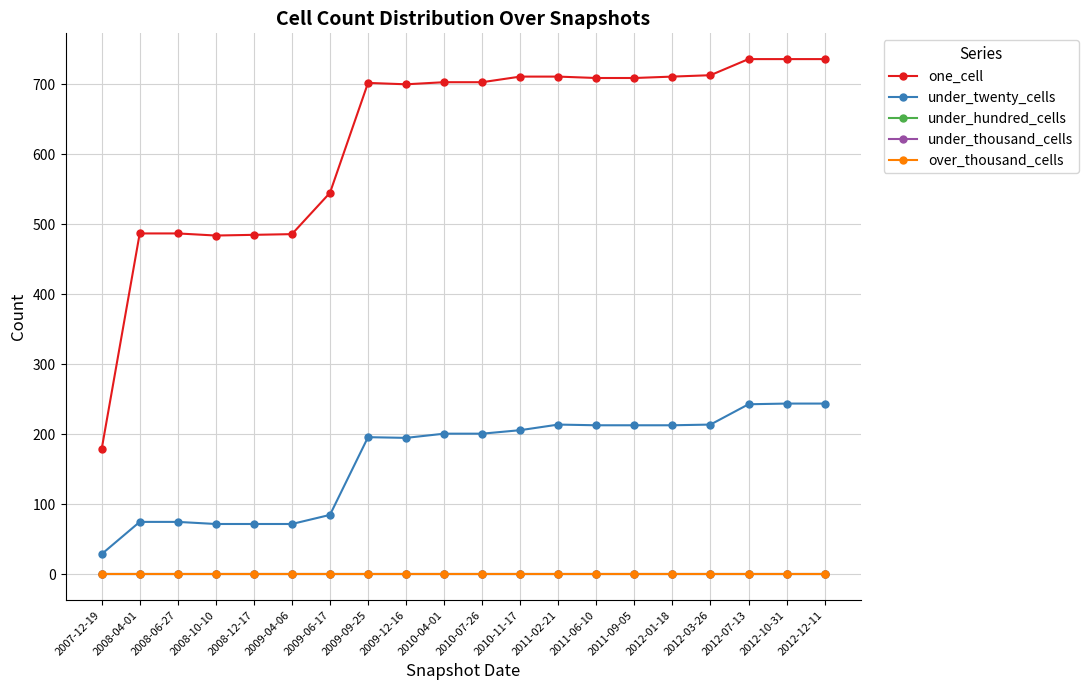

True or false: under_twenty_cells has a value of 316 at 2011-09-05.

False